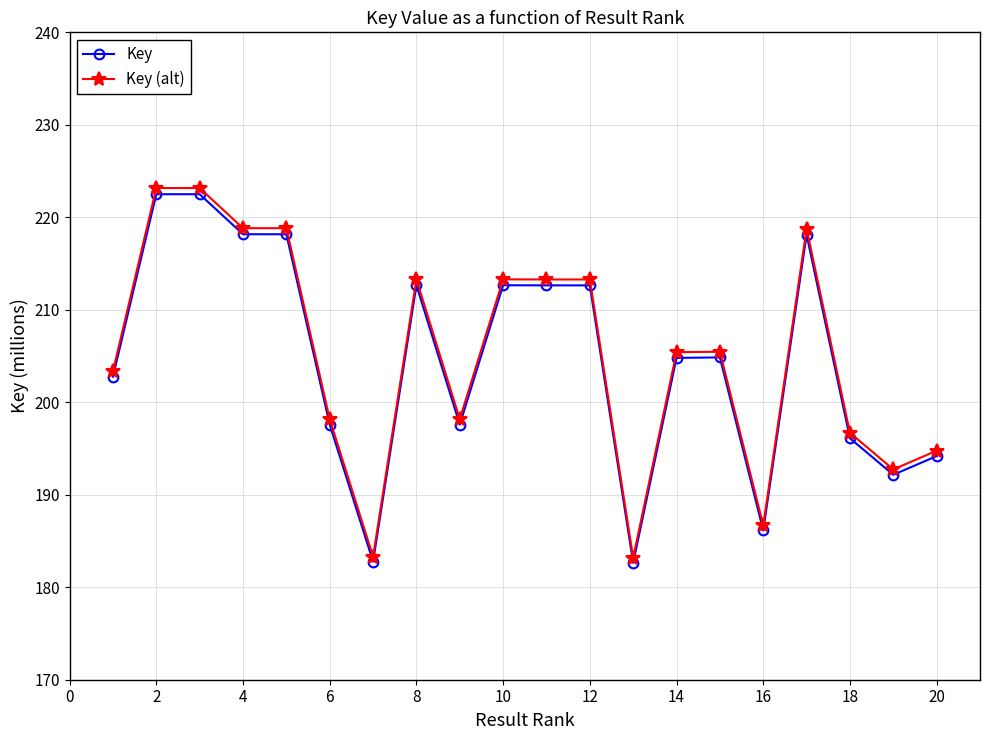

What is the minimum value shown in the chart?

182.6